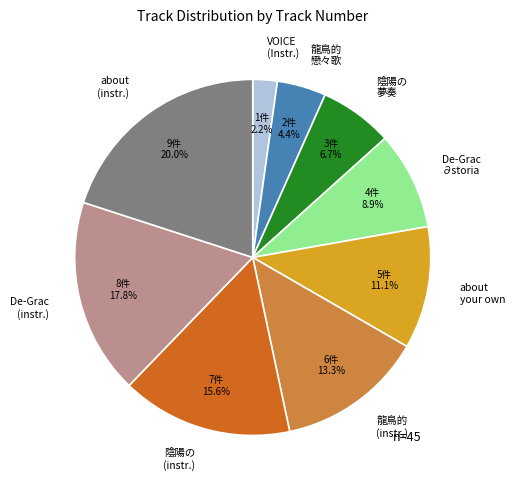

Does any single category account for the majority?

No